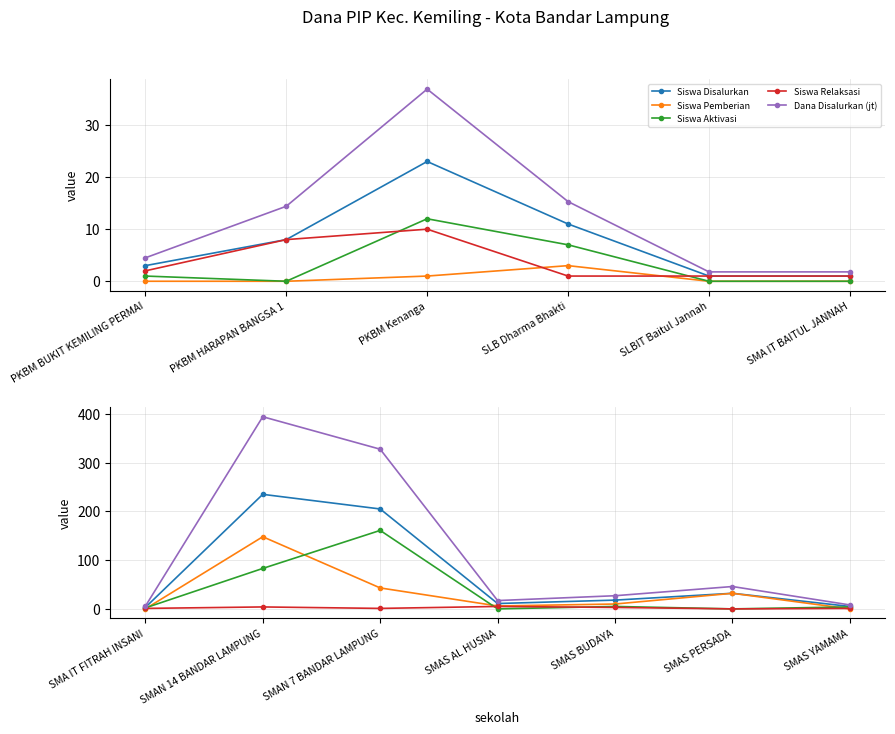

True or false: Dana Disalurkan (jt) and Siswa Relaksasi cross at least once.

False